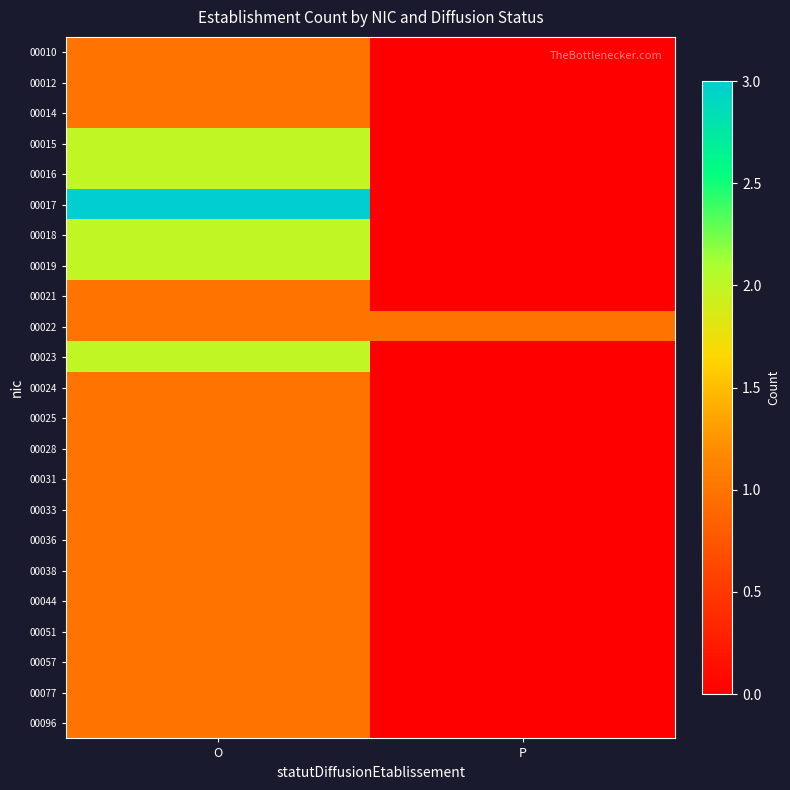

Which label corresponds to the smallest value in the chart?

P